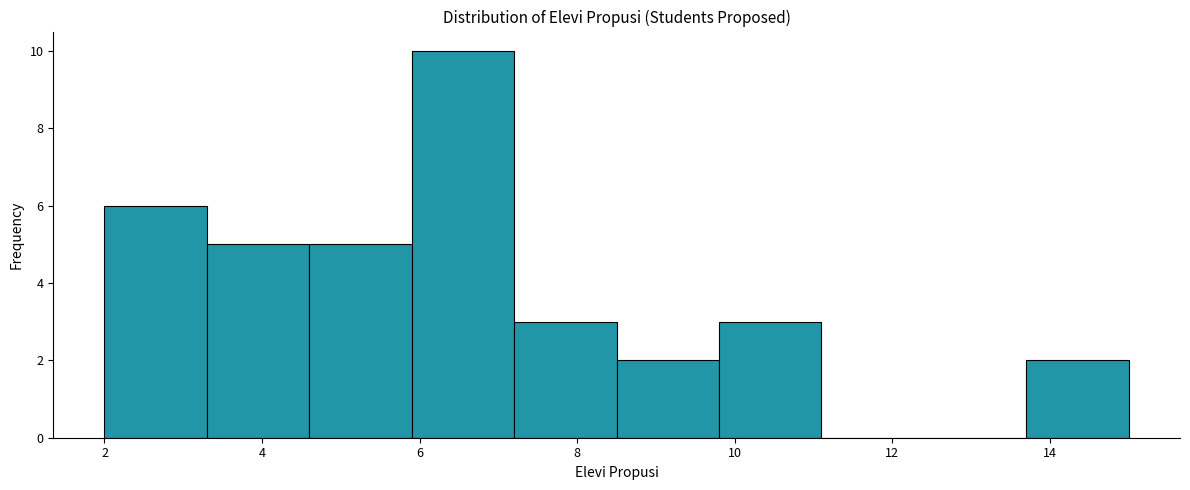

What is the height of the bar covering 3.3 to 4.6 on the x-axis? Neither the bar edges nor the heights are printed on the chart, so give them approximately, as read against the axes.

5